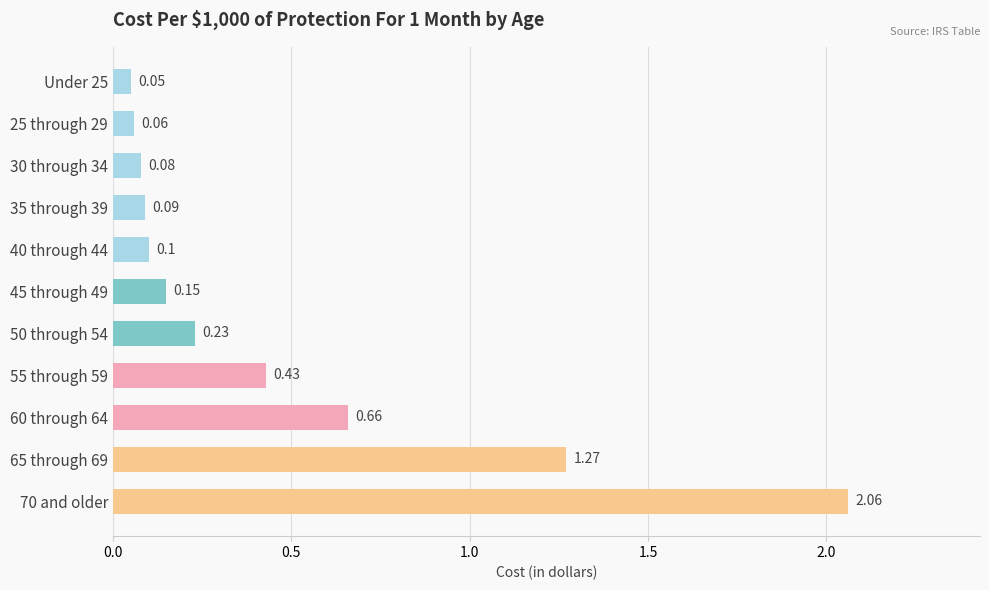

Between 35 through 39 and 45 through 49, which is larger?

45 through 49